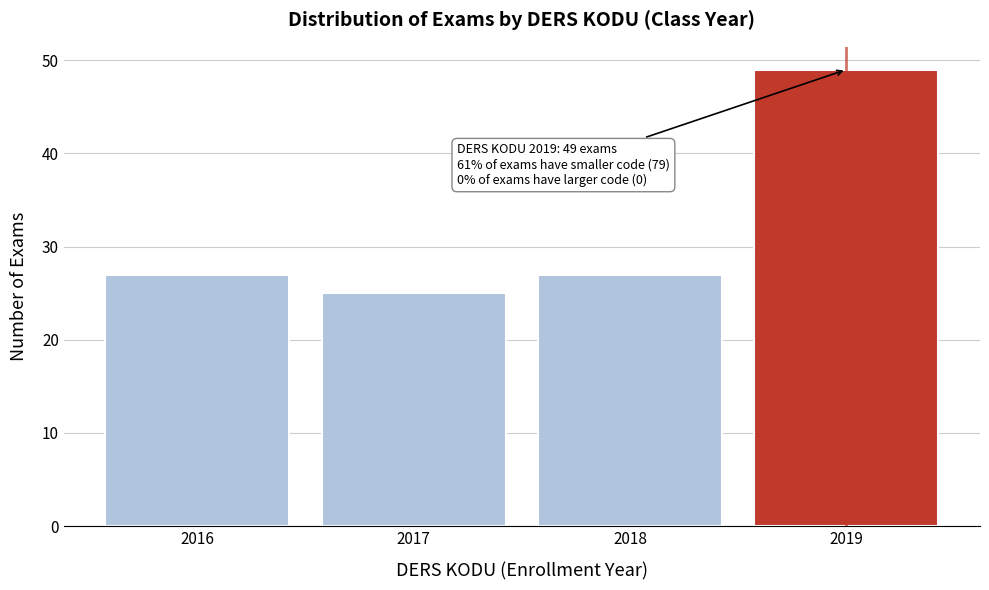

Which range on the x-axis has the tallest bar?

2018.5 to 2019.5